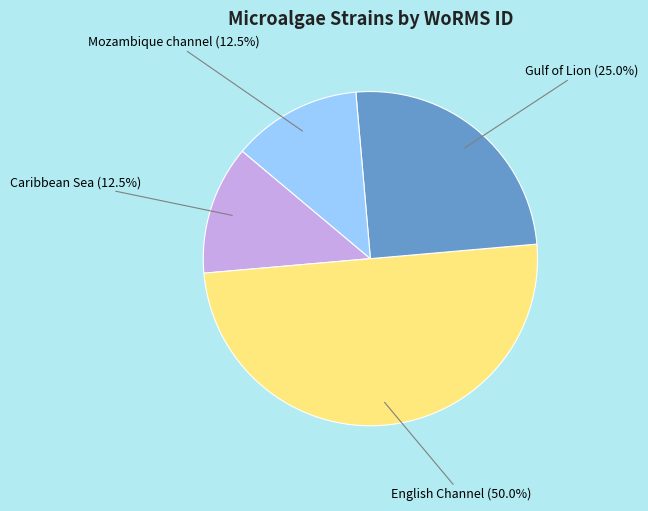

Which slice is the largest?

English Channel